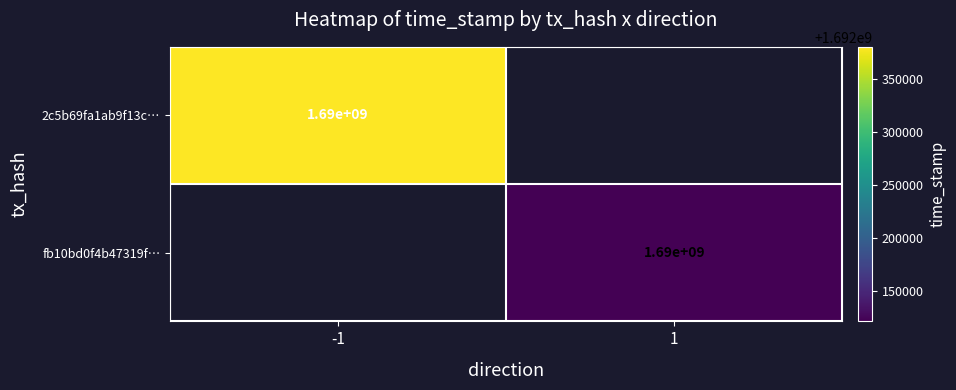

How many series are shown in this chart?

2